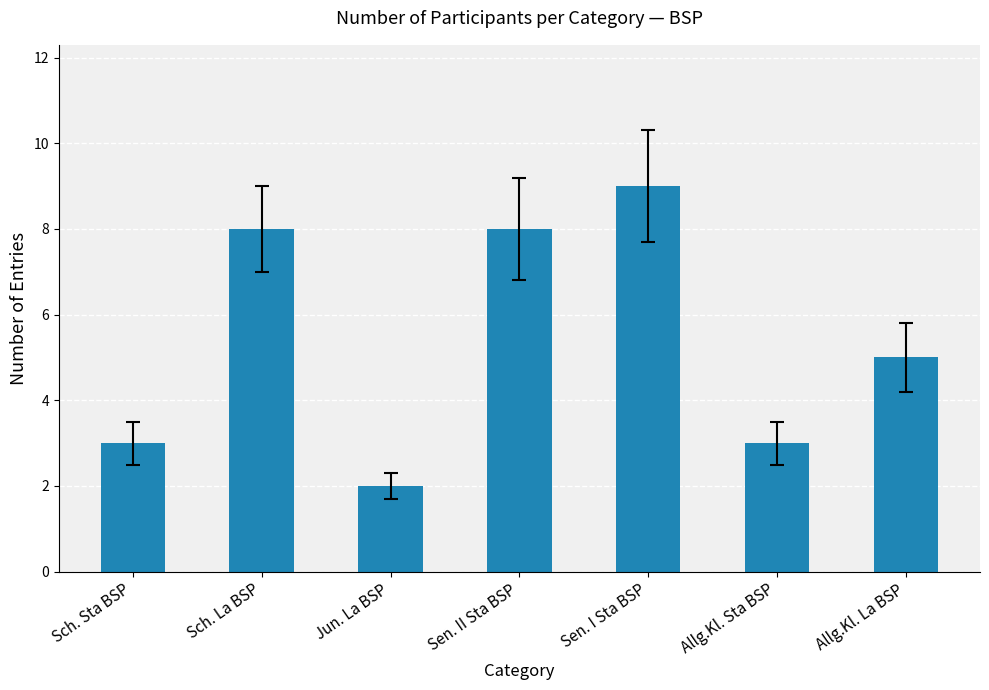

The value at Sch. La BSP is 13. True or false?

False